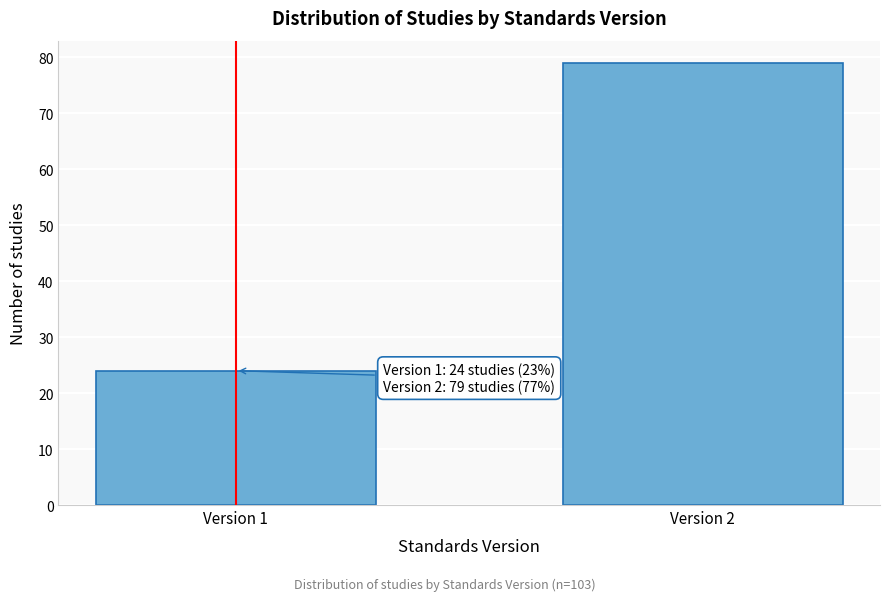

Reading left to right, transcribe all the data shown in this chart.

Version 1=24	Version 2=79